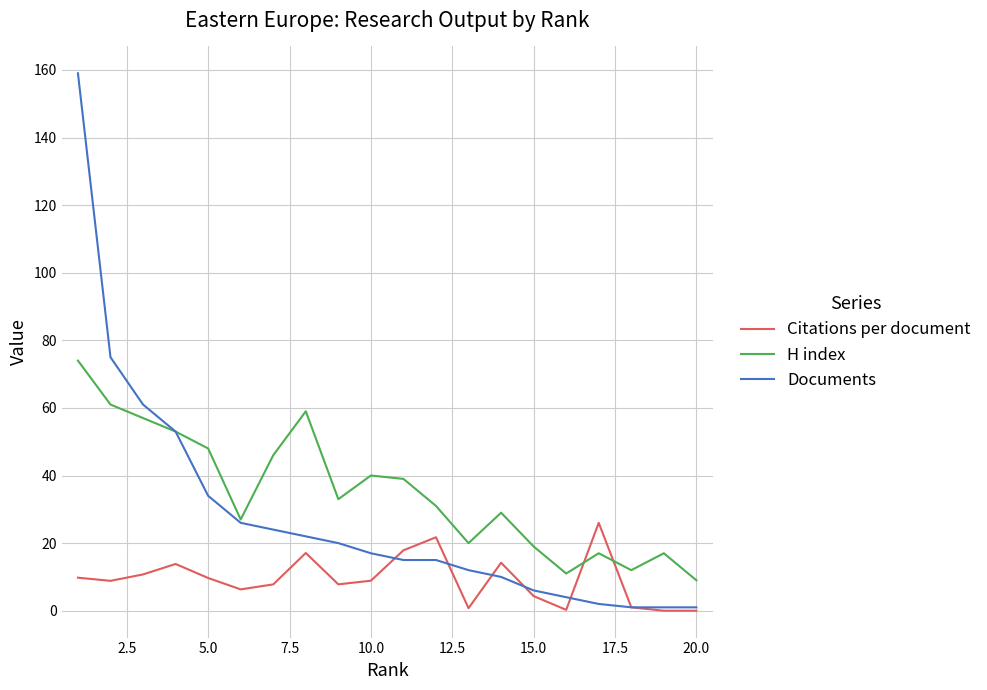

What is the highest value of the Citations per document series?

26.0